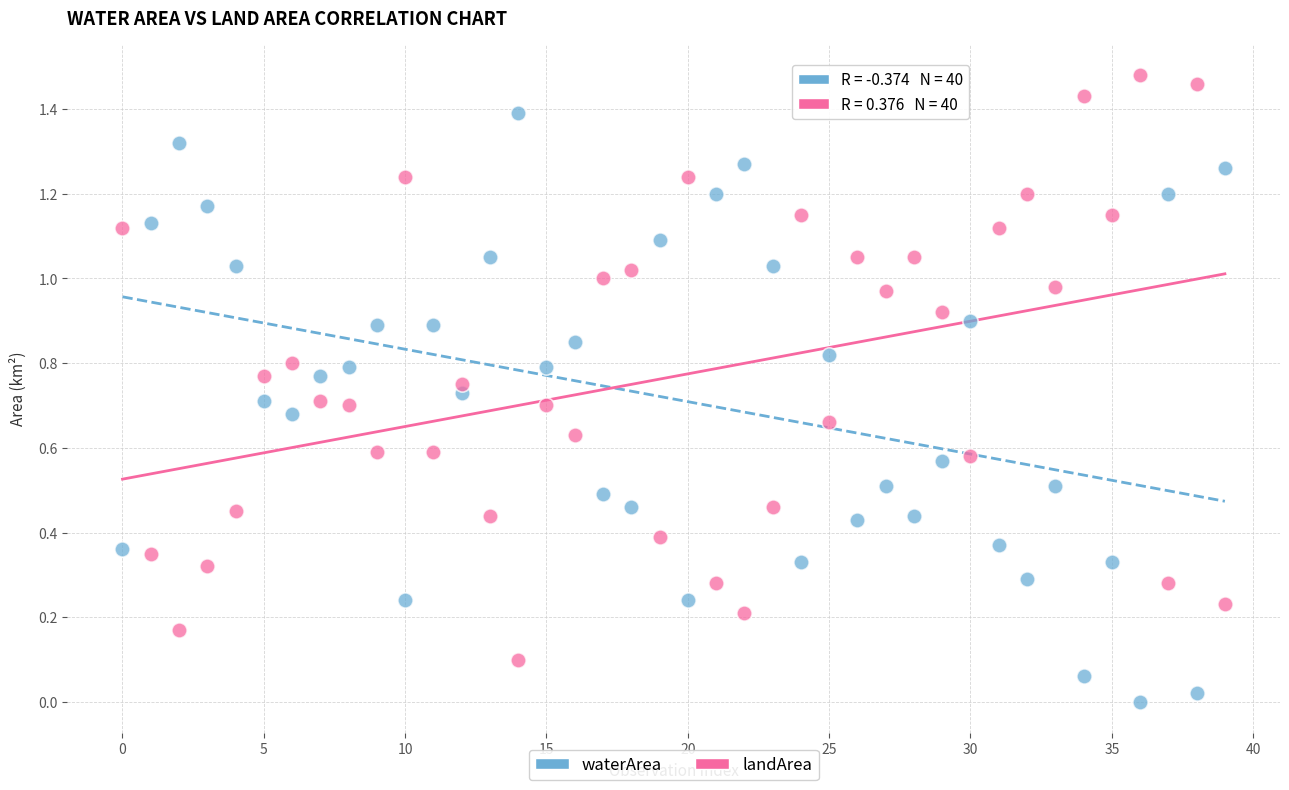

Which series reaches the maximum Y coordinate?

landArea